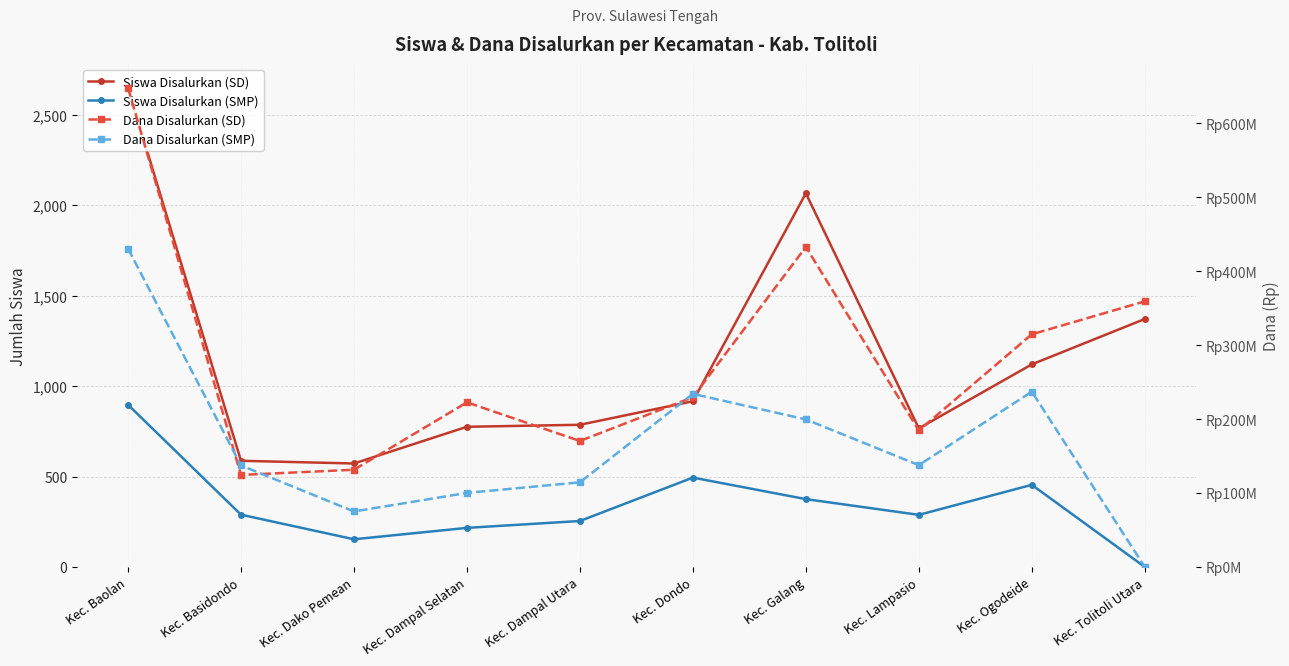

What is the sum of all Dana Disalurkan (SMP) values?

1665375000